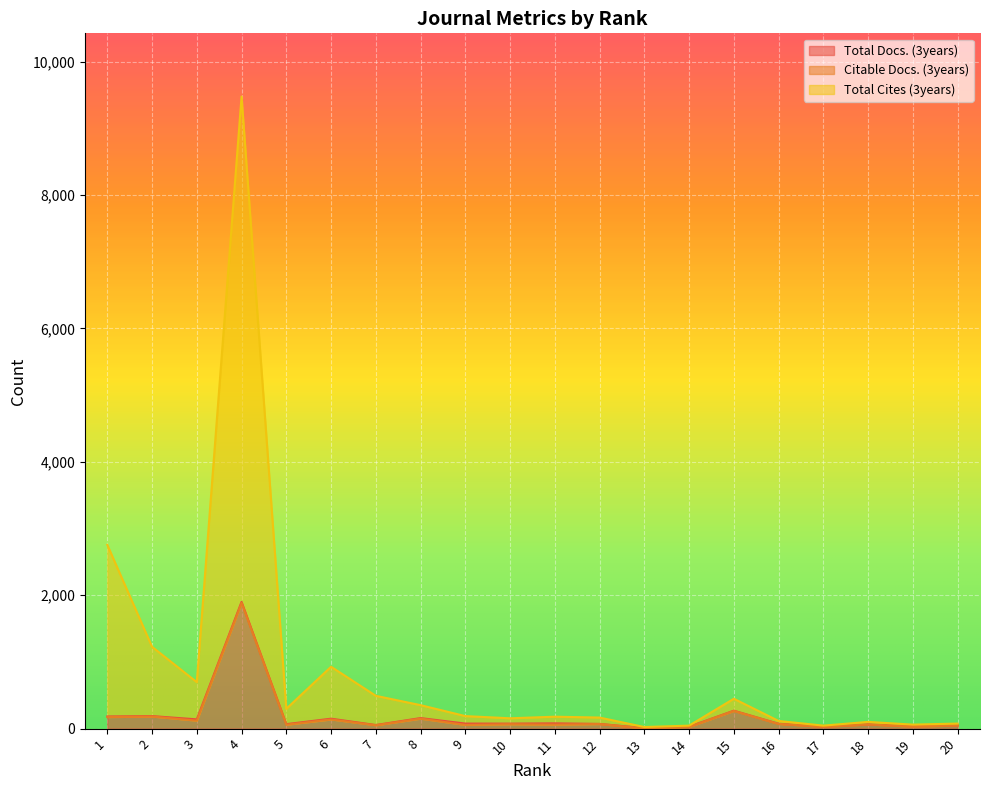

Where is the first local maximum for Total Docs. (3years)?

2